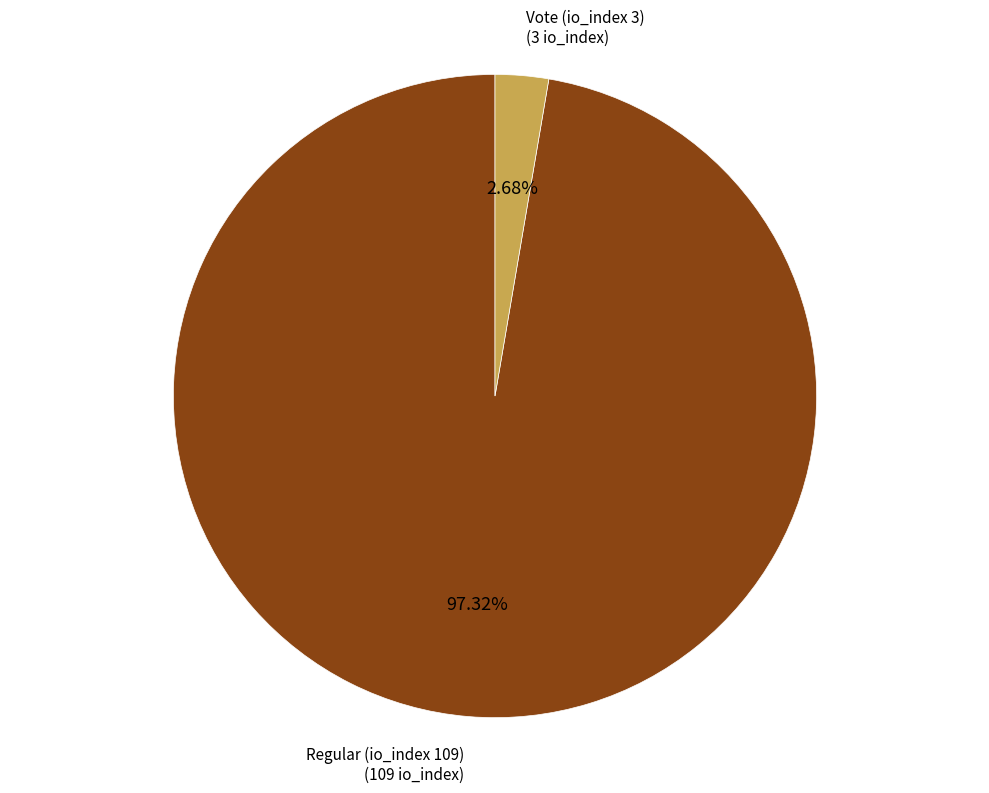

Combined, what portion of the pie is Regular (io_index 109) and Vote (io_index 3)?

100.0%